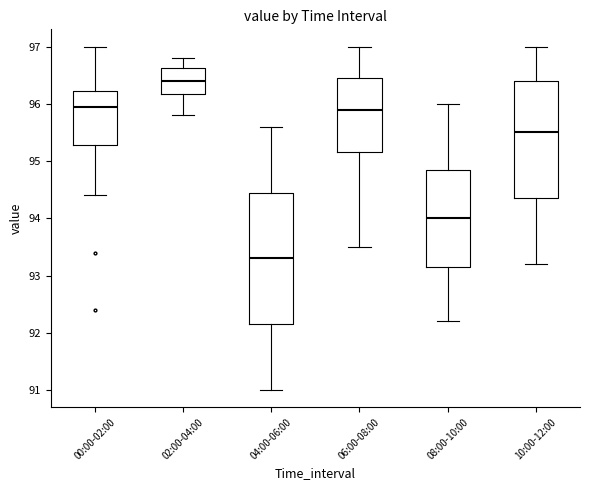

Which box's median line is the lowest?

04:00-06:00